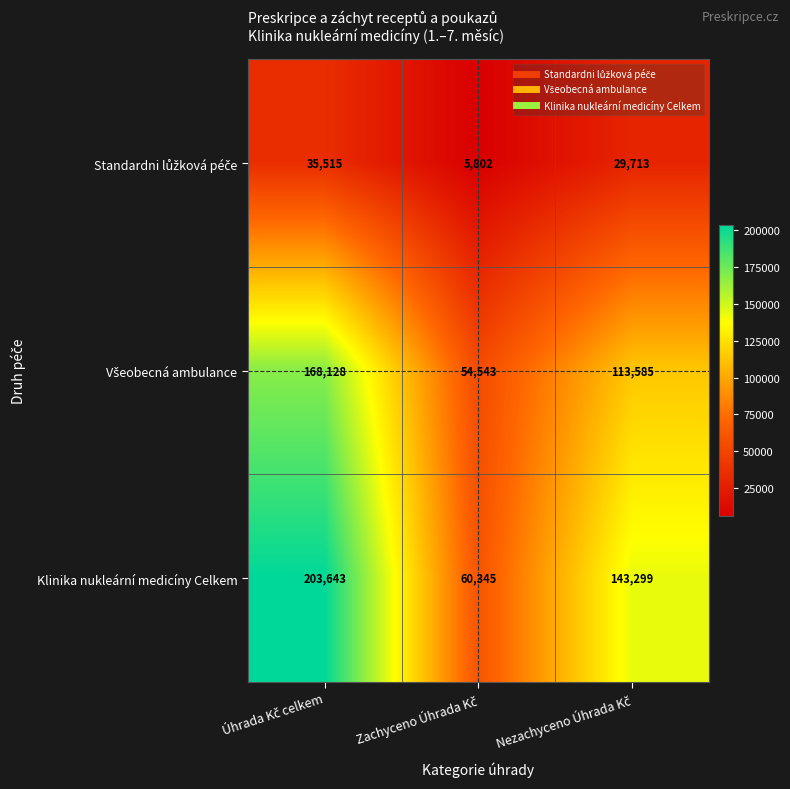

At how many categories does at least one series exceed 117385?

2